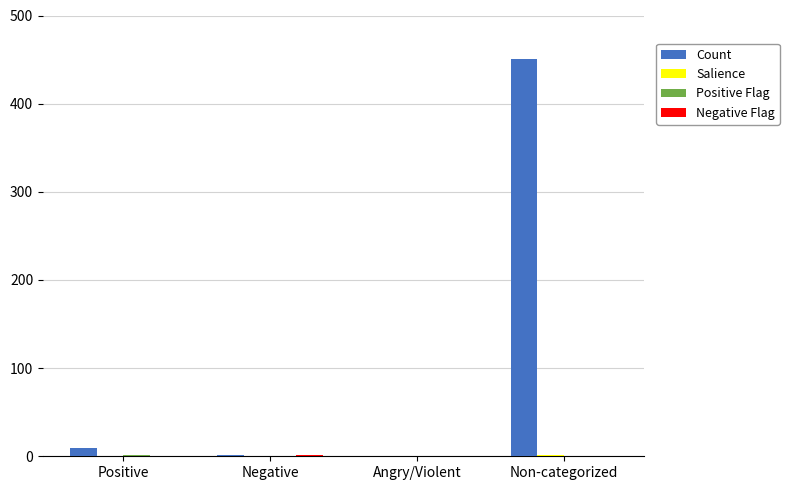

What is the difference between the Count values at Positive and Non-categorized?

442.0